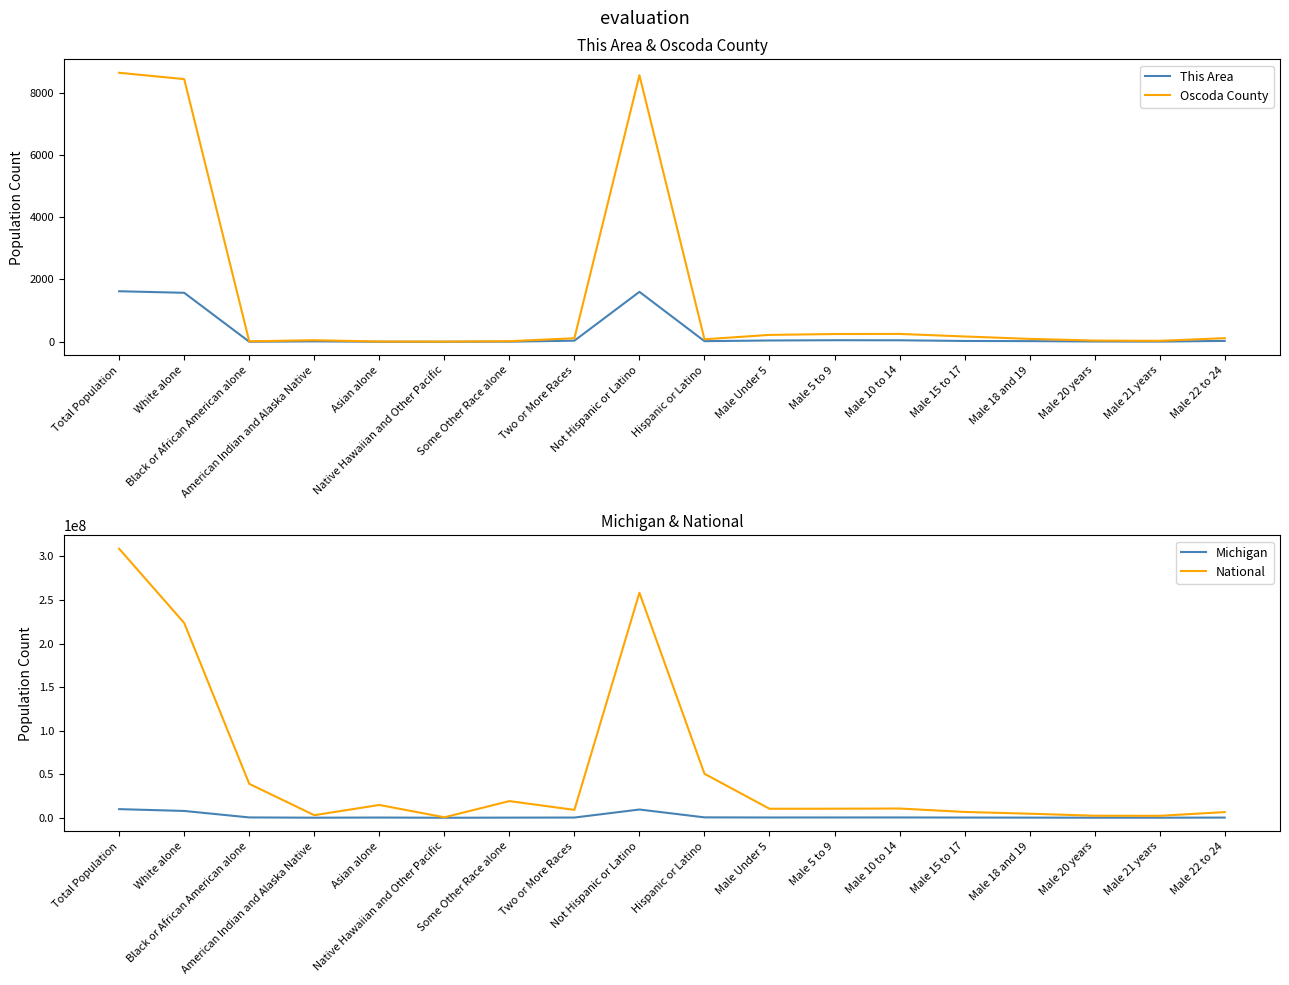

How many lines are shown in the chart?

4